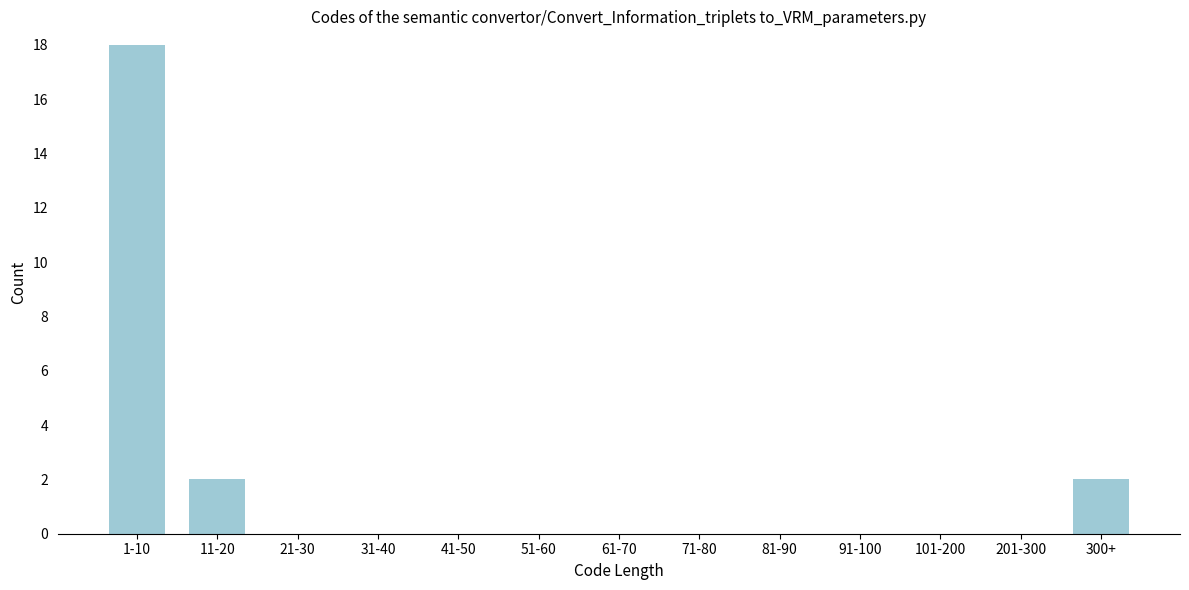

Reading left to right, extract all data points from this chart.

1-10=18	11-20=2	21-30=0	31-40=0	41-50=0	51-60=0	61-70=0	71-80=0	81-90=0	91-100=0	101-200=0	201-300=0	300+=2